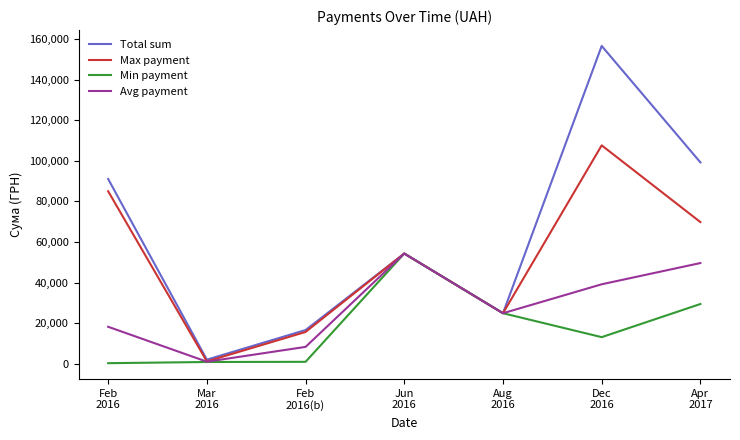

List the series in order of their overall mean, lowest first.

Min payment, Avg payment, Max payment, Total sum